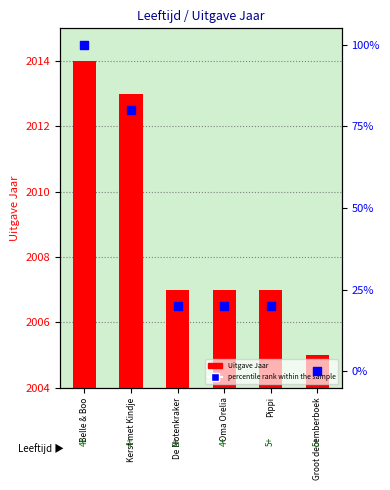

Which series has the largest total across all categories?

Uitgave Jaar